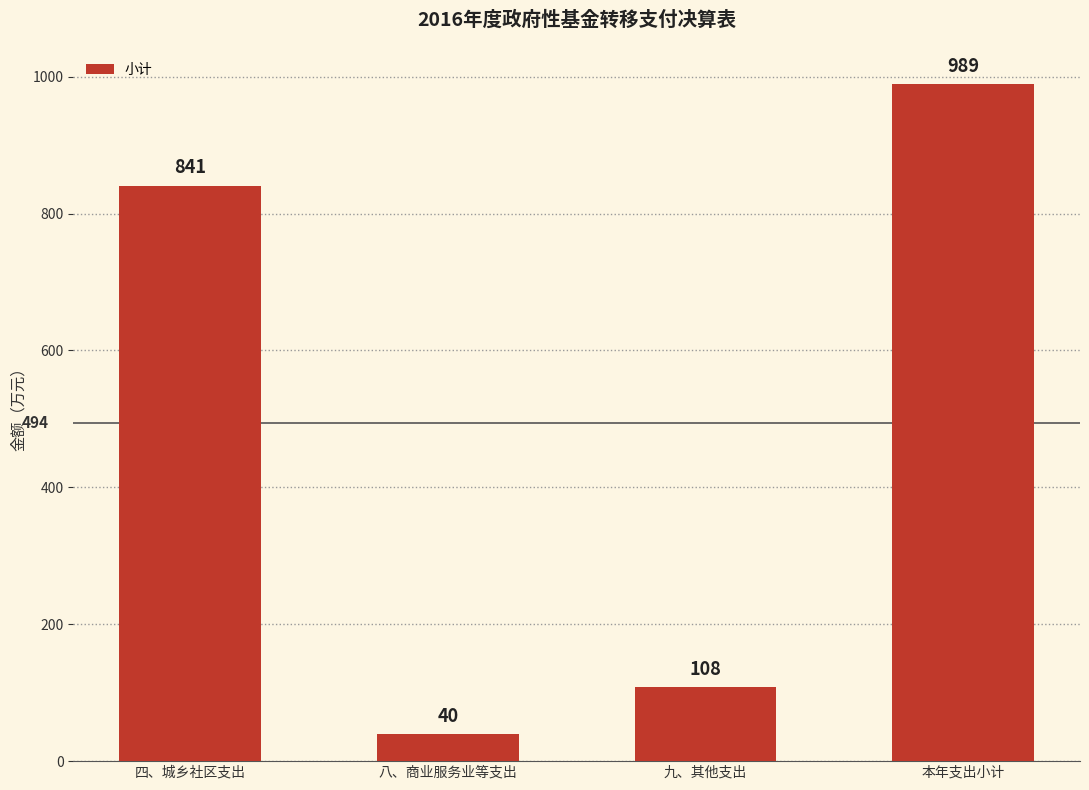

What is the label of the 2nd bar from the left?

八、商业服务业等支出